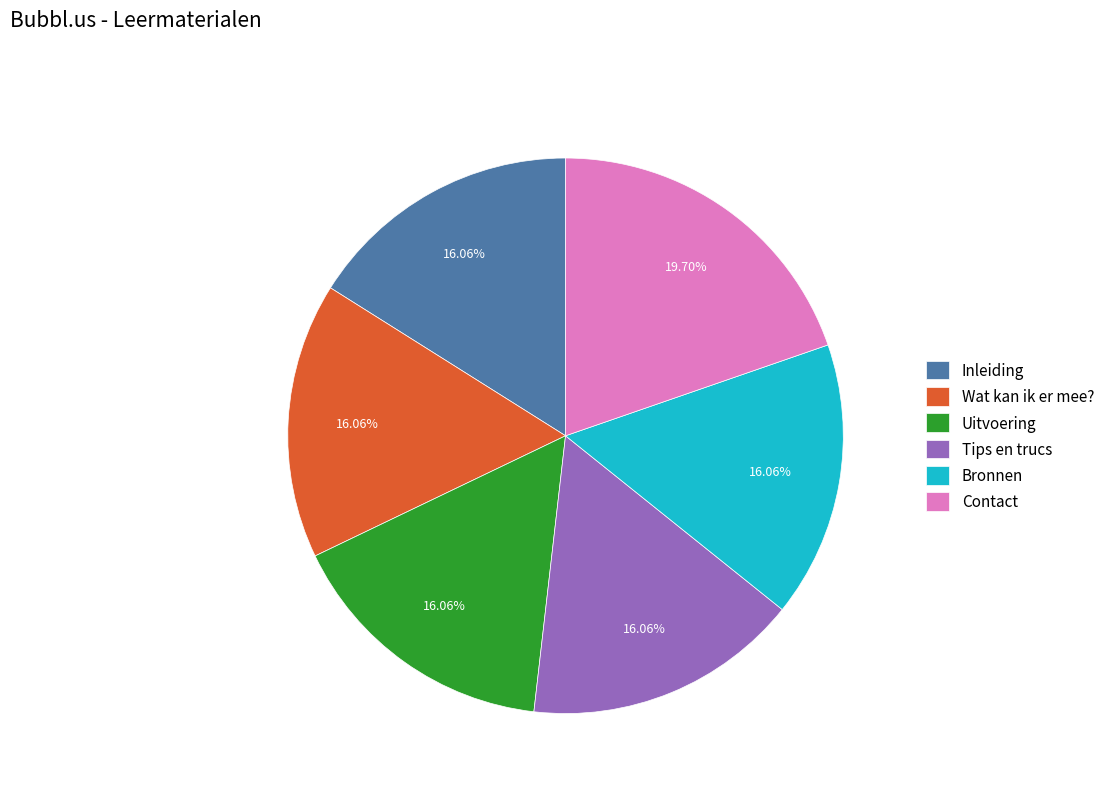

To the nearest percent, what percentage of the pie is Tips en trucs?

16%